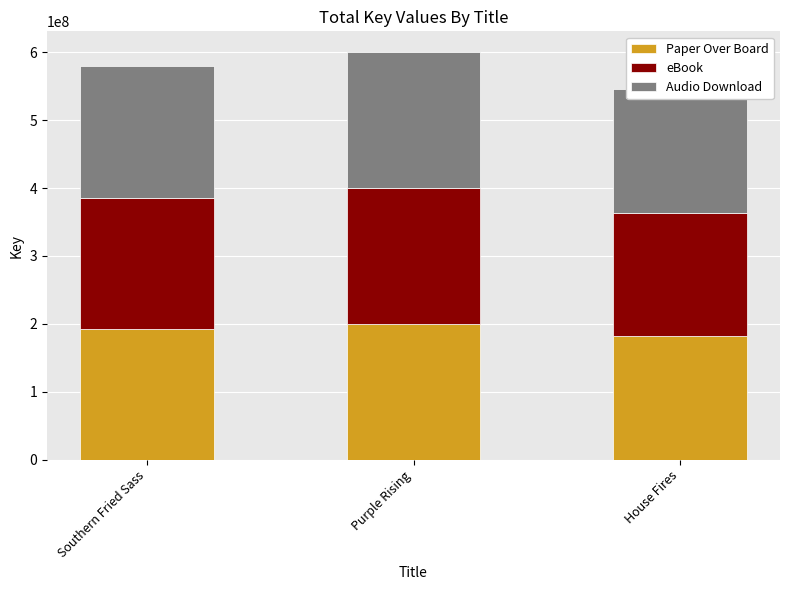

Is it true that Paper Over Board equals 200172681 at Purple Rising?

True